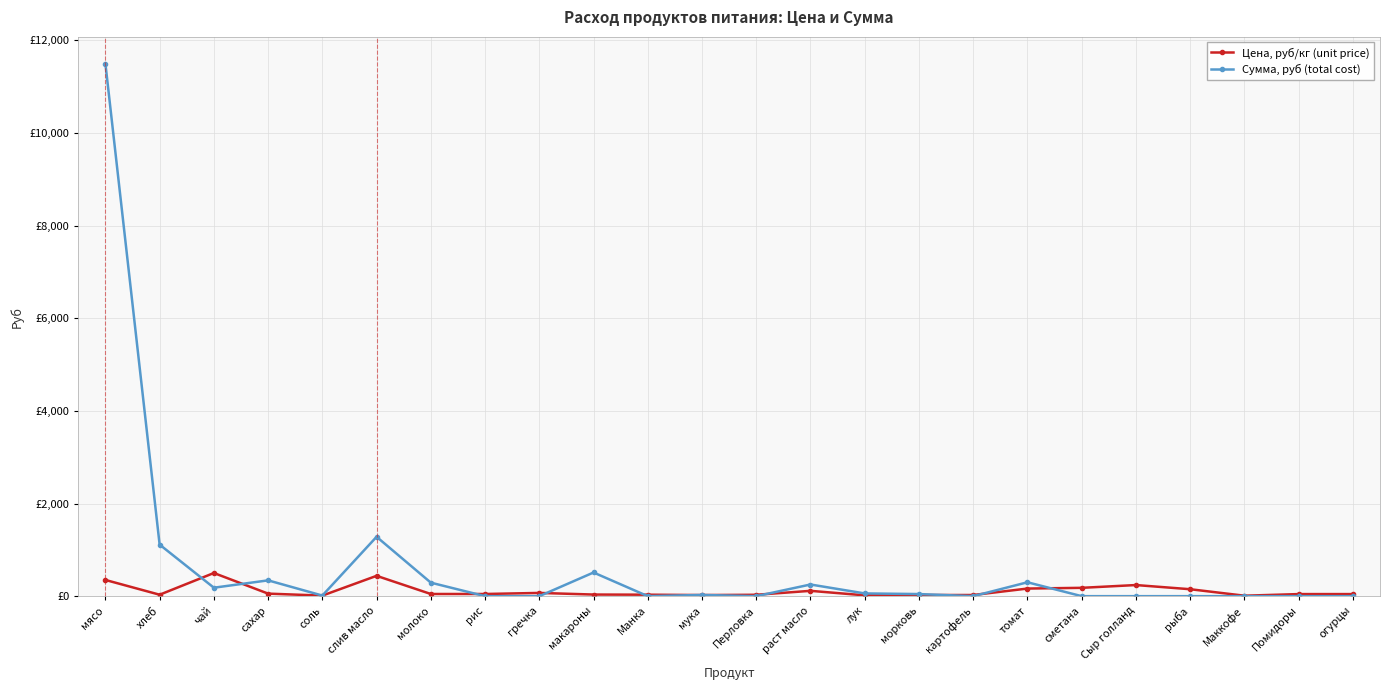

What is the sum of all Сумма, руб (total cost) values?

15914.1